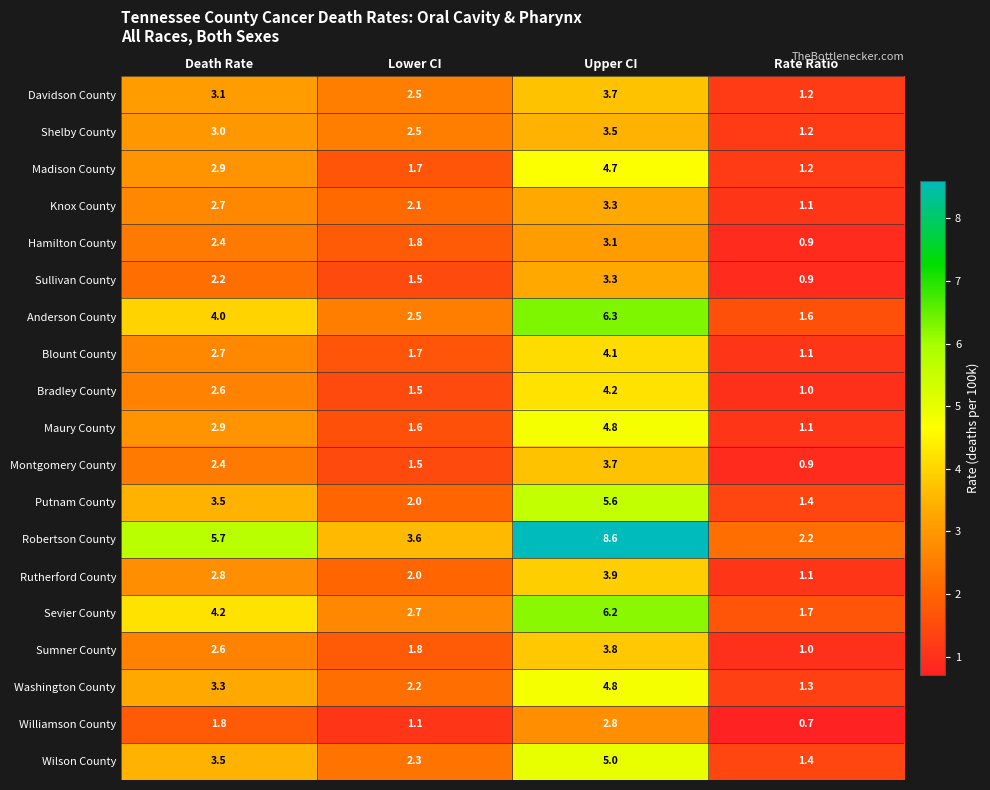

What is the difference between the Montgomery County values at Lower CI and Death Rate?

0.9